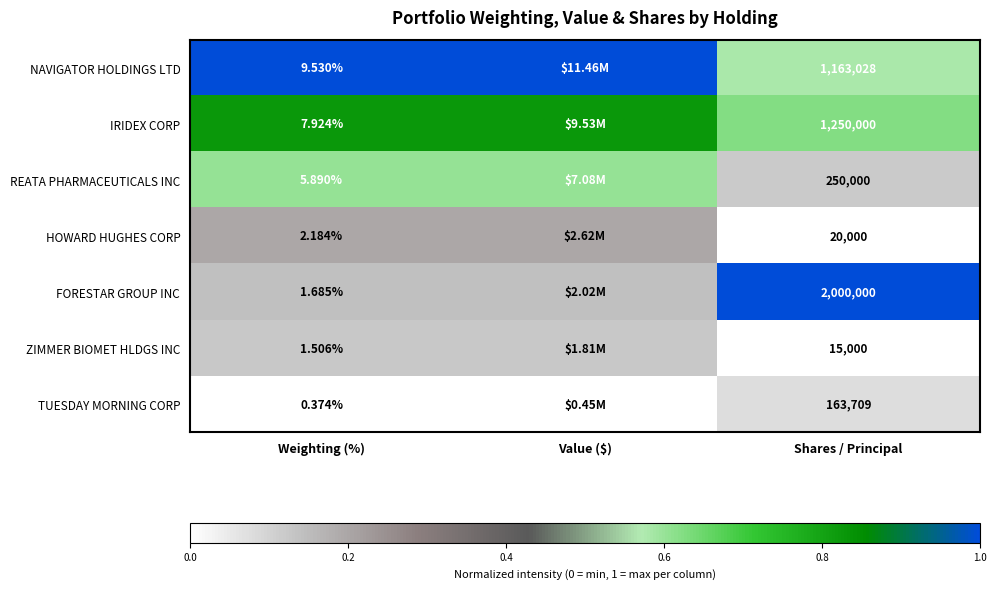

What is the total value across all series at Weighting (%)?

29.1